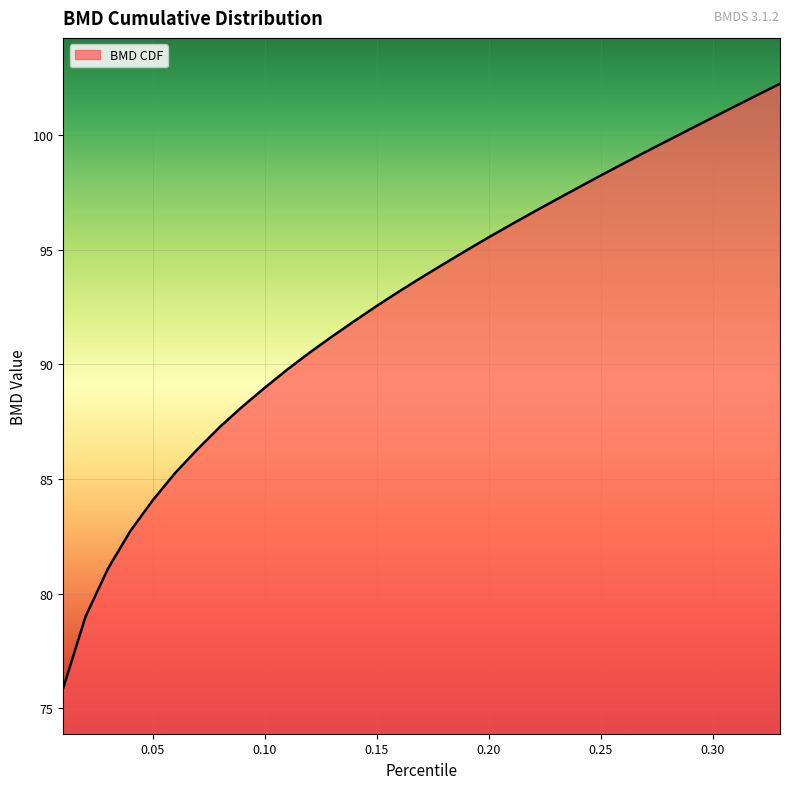

What is the greatest value displayed?

102.2